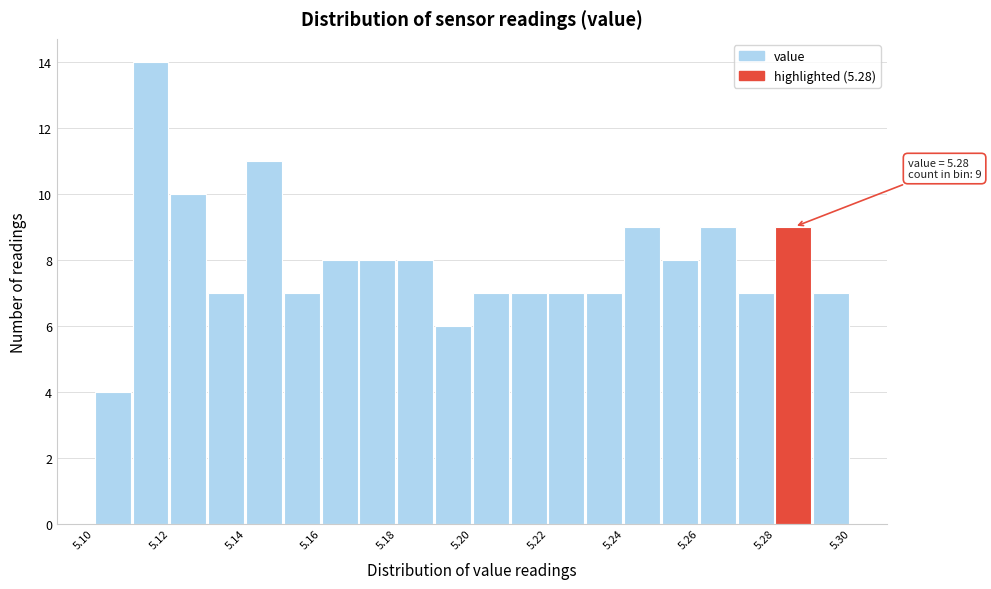

Over which range of the x-axis is the bar tallest?

5.11 to 5.12